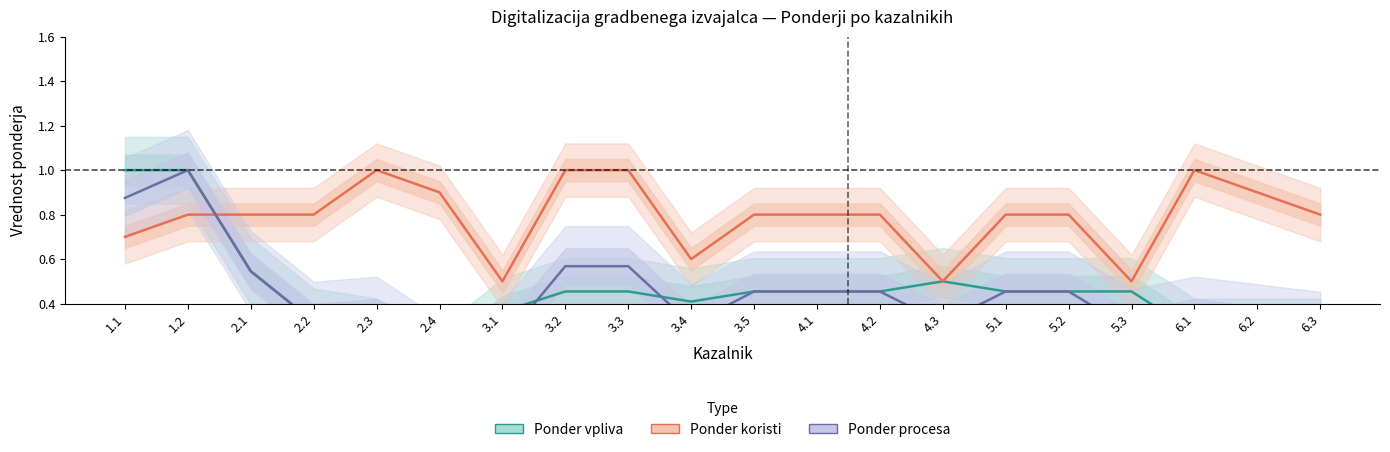

Is this an area chart (filled region under the line)?

No